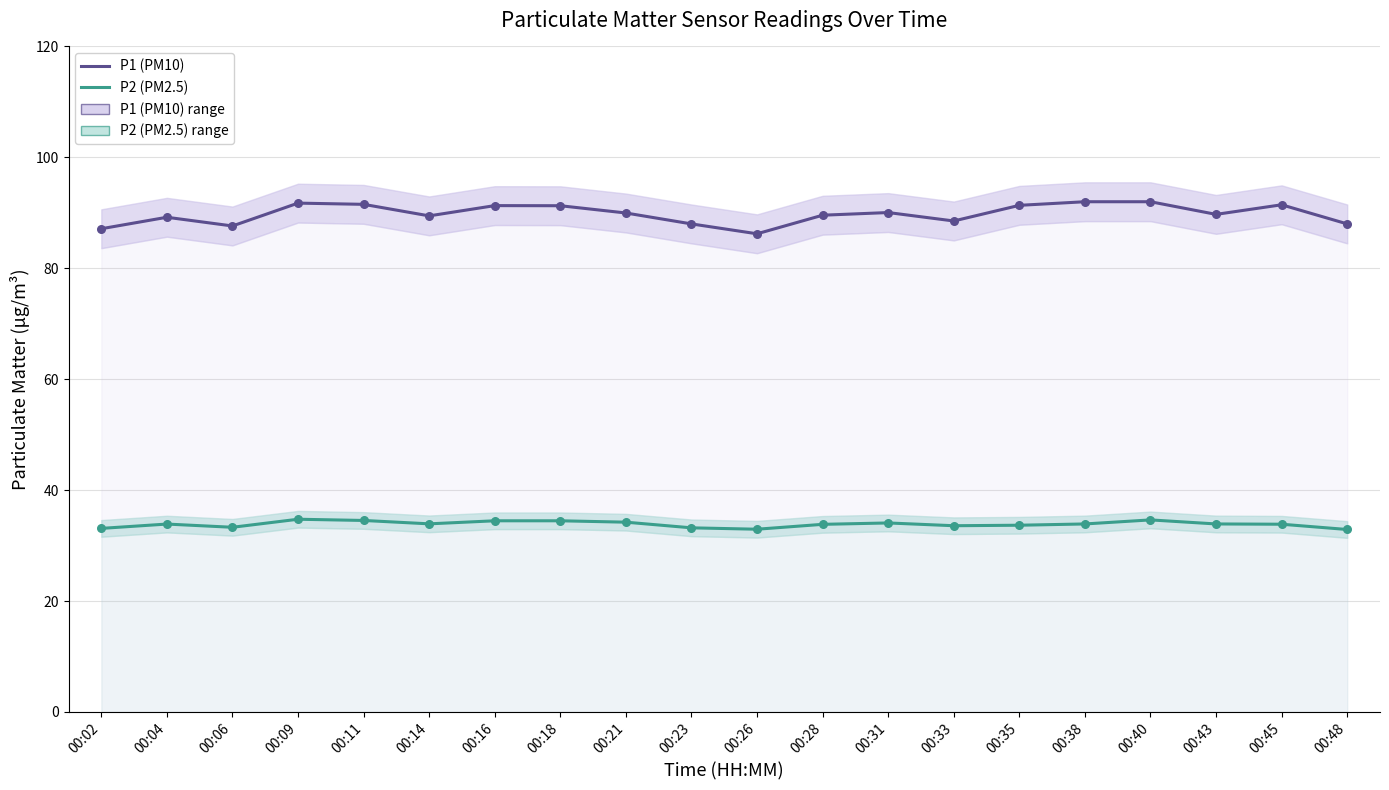

What are all the series names shown in the legend?

P1 (PM10), P2 (PM2.5)